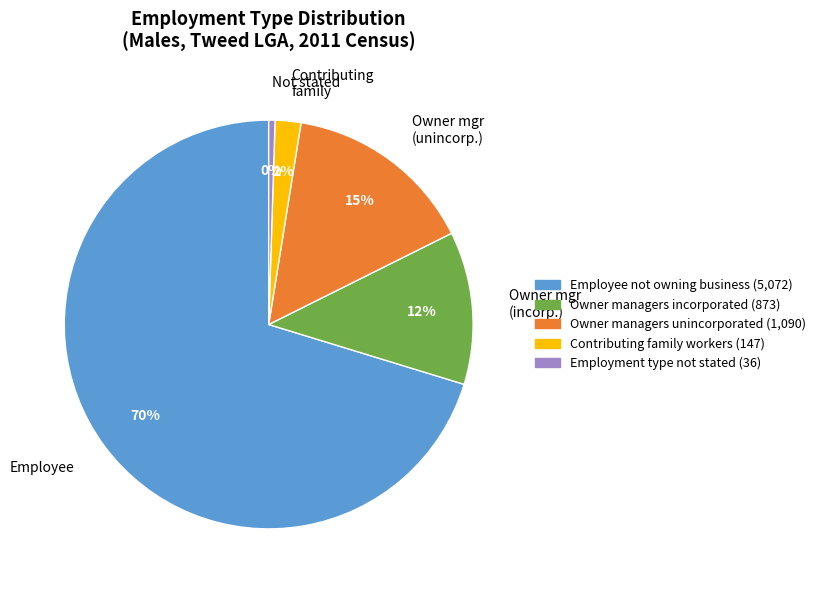

Which category has the smallest portion of the pie?

Not stated